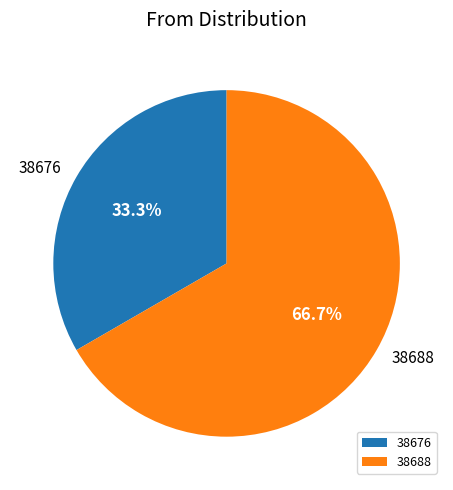

Is there any slice that represents more than half of the pie?

Yes